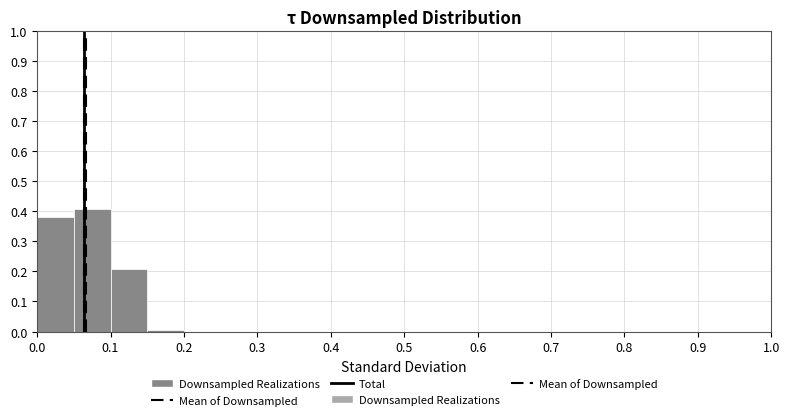

Reading left to right, list every bar in this chart as the range it spans on the x-axis followed by its height. The values are not printed on the chart, so give them approximately, as read against the axis.

0.00 to 0.05: 0.38
0.05 to 0.10: 0.41
0.10 to 0.15: 0.21
0.15 to 0.20: under 0.01
0.20 to 0.25: 0
0.25 to 0.30: 0
0.30 to 0.35: 0
0.35 to 0.40: 0
0.40 to 0.45: 0
0.45 to 0.50: 0
0.50 to 0.55: 0
0.55 to 0.60: 0
0.60 to 0.65: 0
0.65 to 0.70: 0
0.70 to 0.75: 0
0.75 to 0.80: 0
0.80 to 0.85: 0
0.85 to 0.90: 0
0.90 to 0.95: 0
0.95 to 1.00: 0